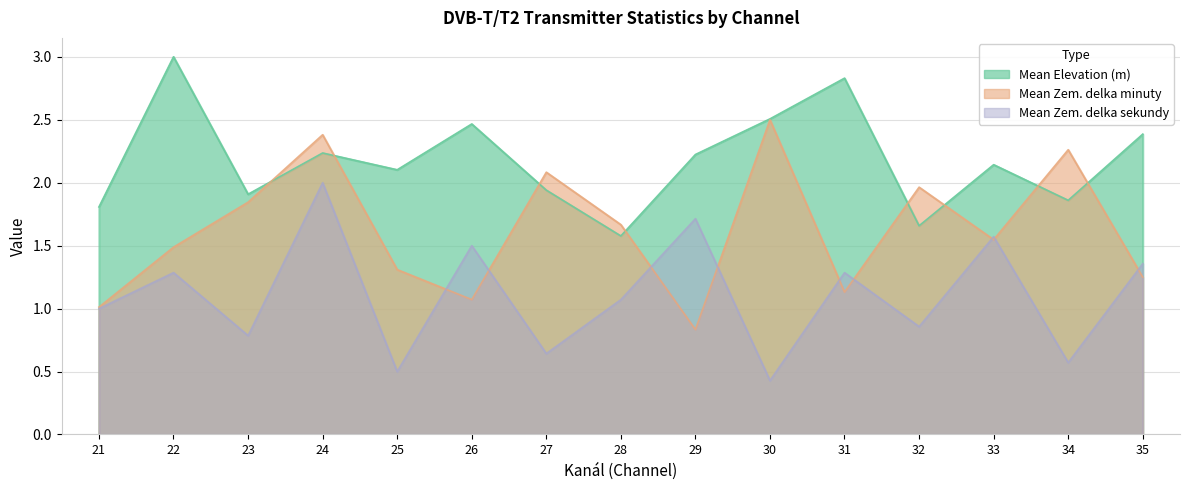

What is the difference between the Mean Elevation (m) values at 31 and 23?

0.9